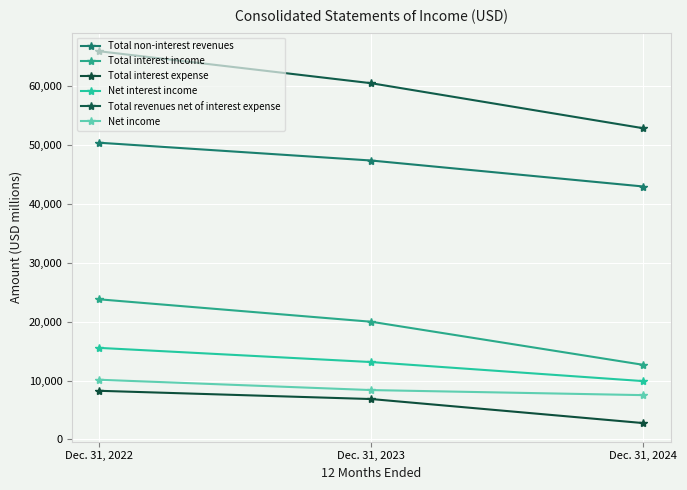

Which has a higher value, Dec. 31, 2024 or Dec. 31, 2022?

Dec. 31, 2022